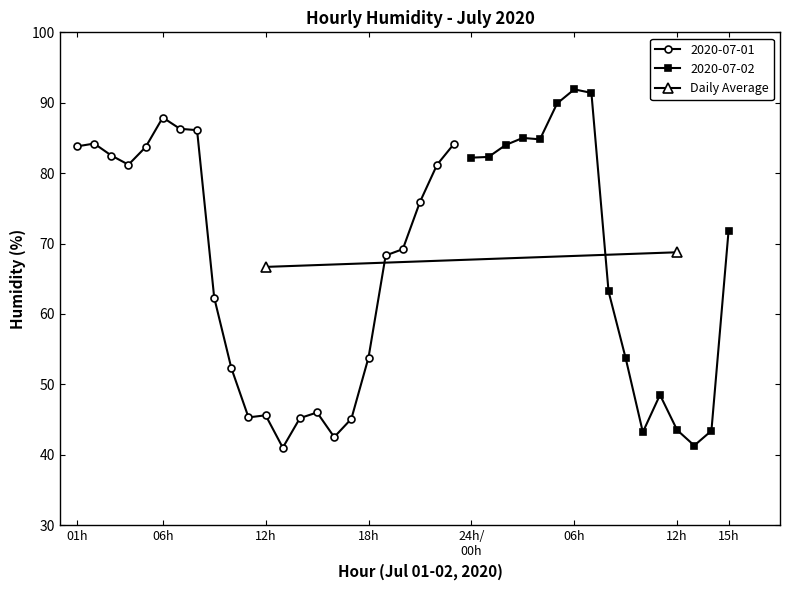

What is the maximum value for 2020-07-01?

87.9